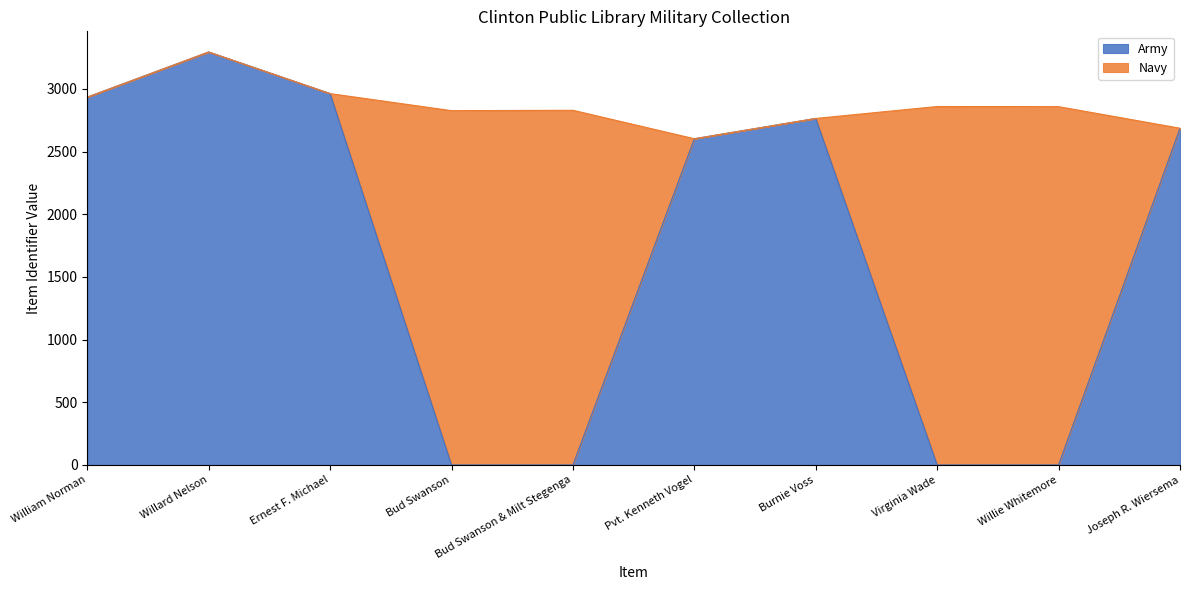

What is the difference between the maximum and minimum values?

3294